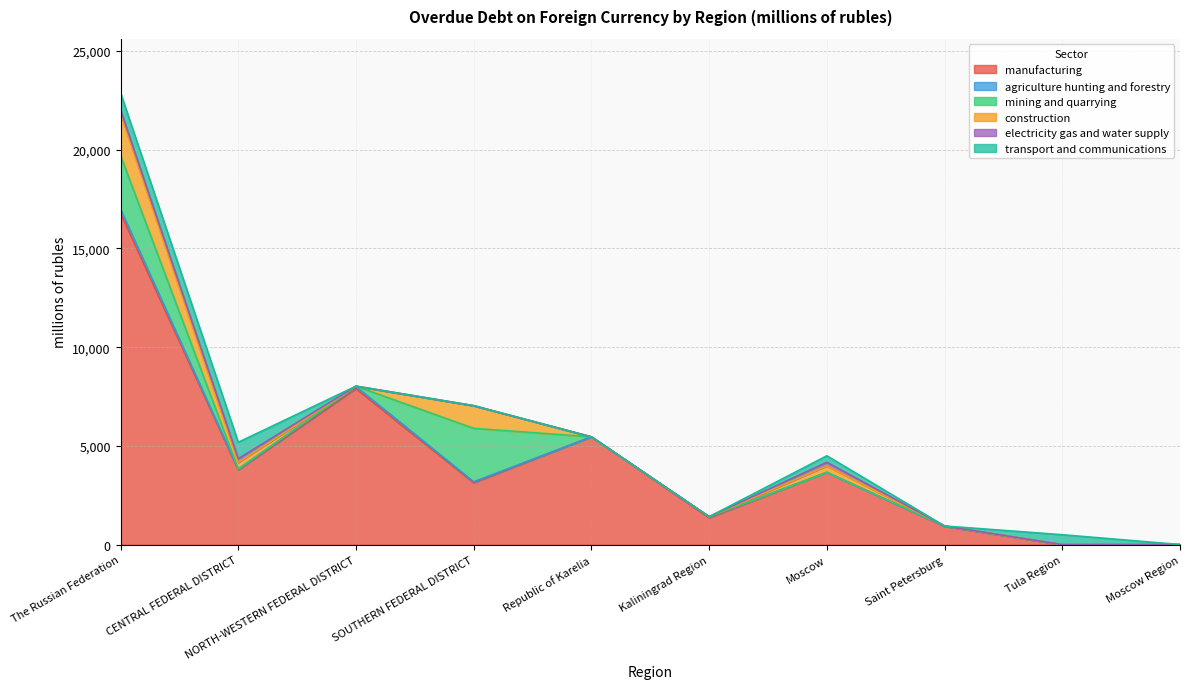

What is the difference between the second highest and minimum values in the transport and communications series?

832